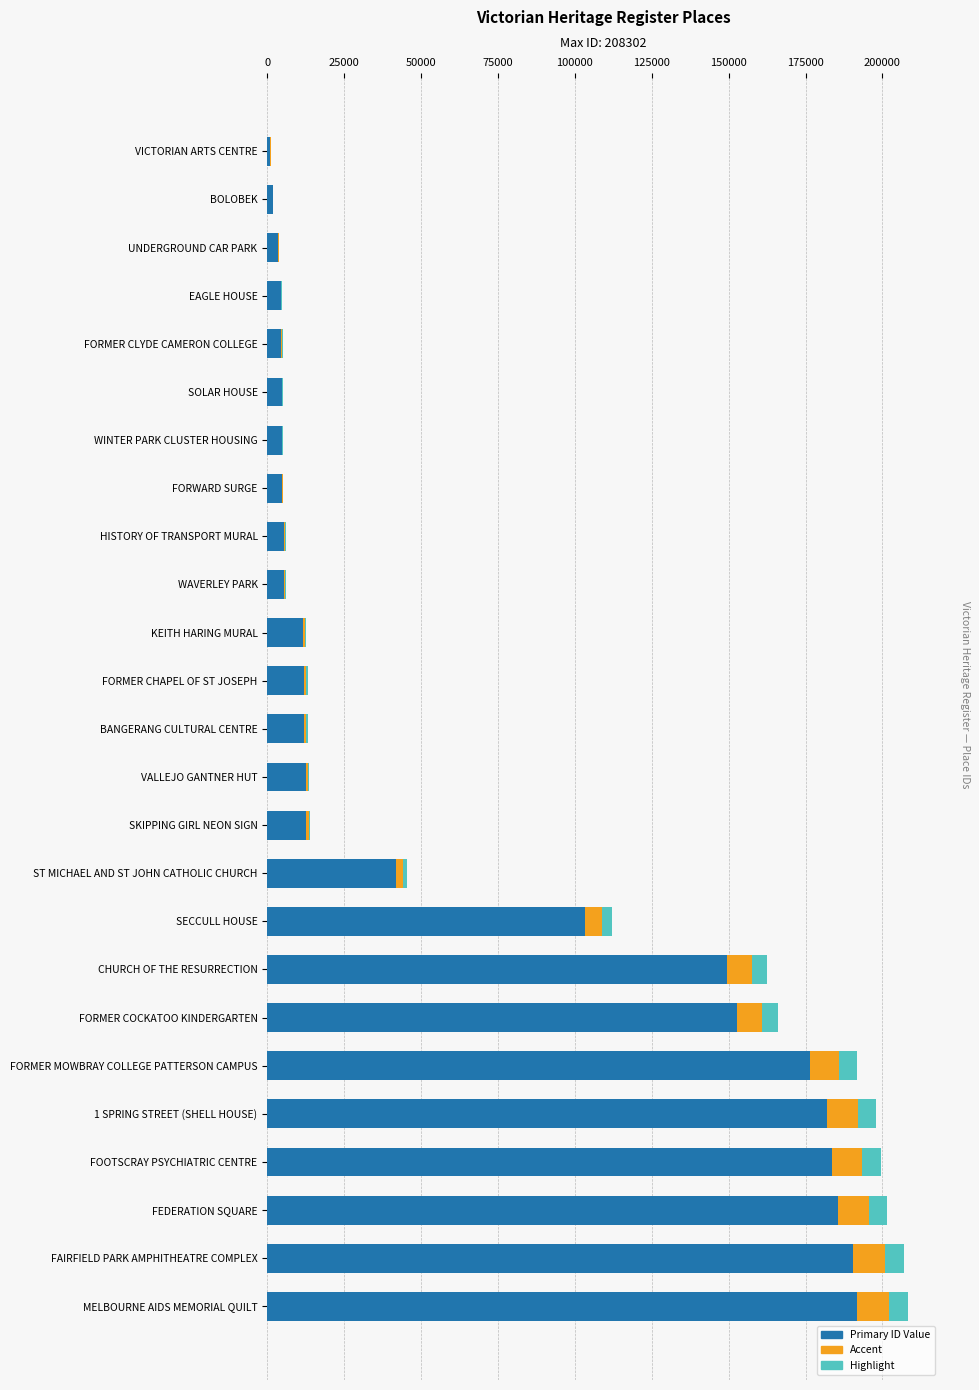

What is the total value across all series at FAIRFIELD PARK AMPHITHEATRE COMPLEX?

206940.0